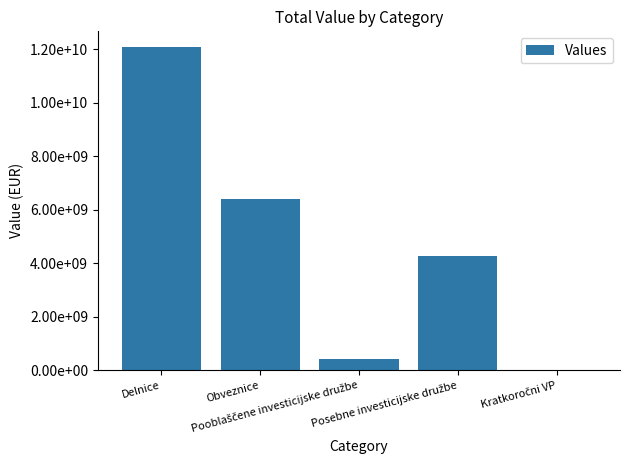

Are the bars horizontal?

No